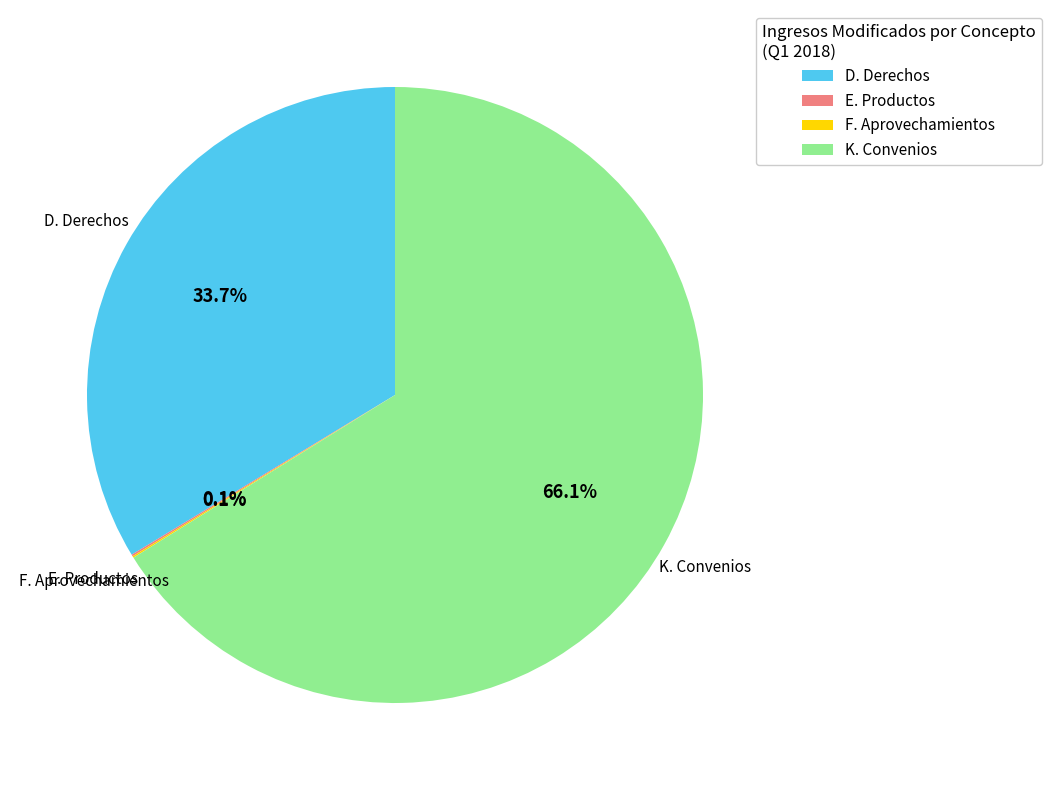

Is K. Convenios the majority of the pie?

Yes